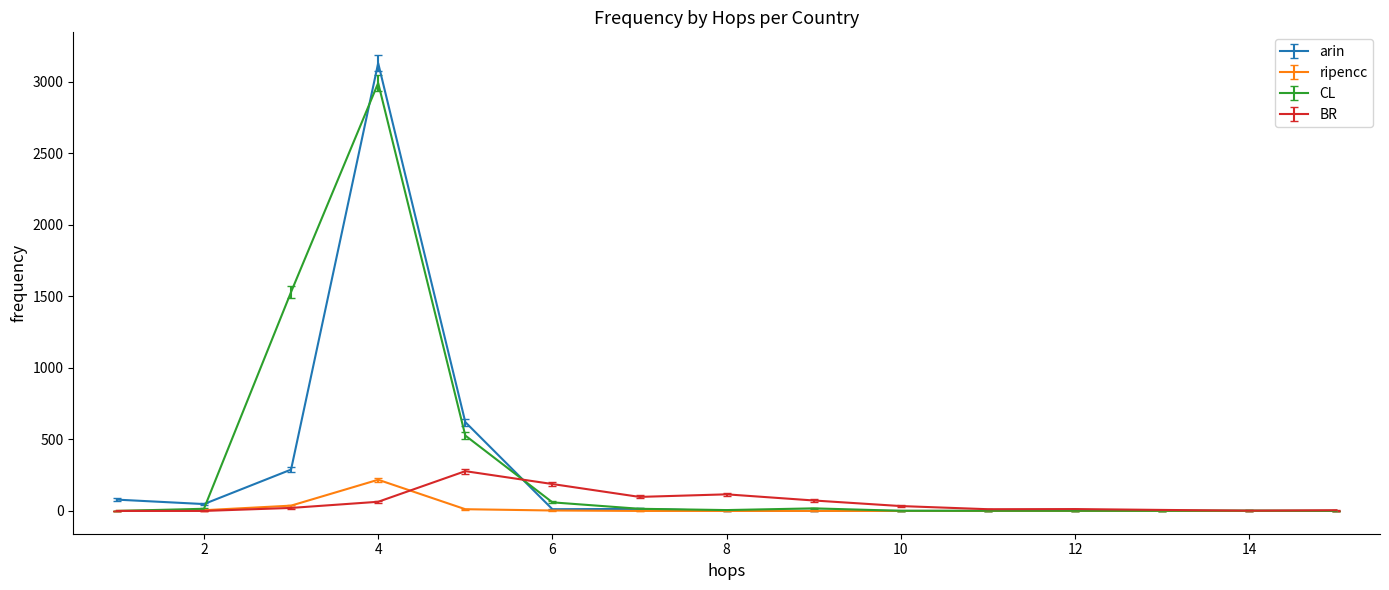

What is the highest value of the ripencc series?

218